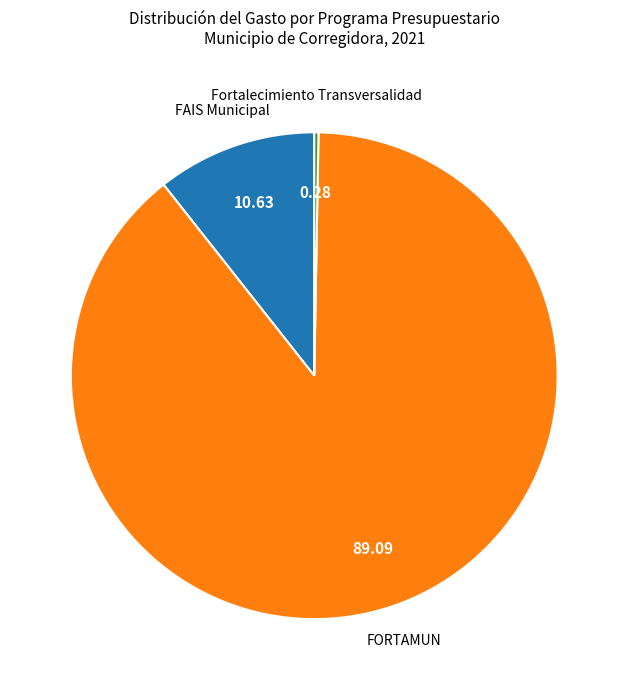

Is there any slice that represents more than half of the pie?

Yes